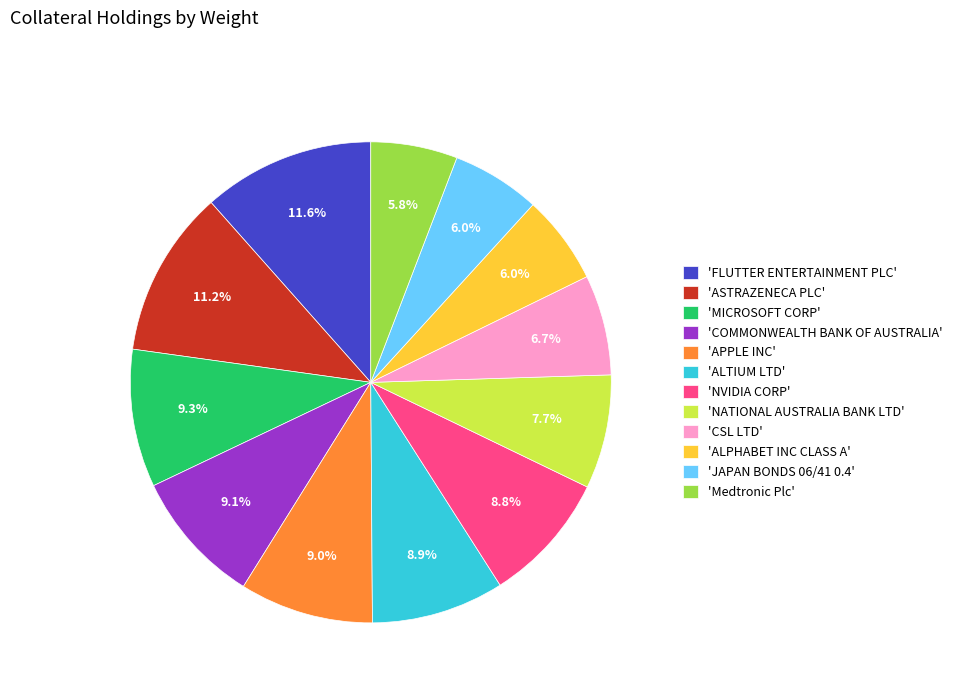

Which has a higher value, 'ALPHABET INC CLASS A' or 'MICROSOFT CORP'?

'MICROSOFT CORP'